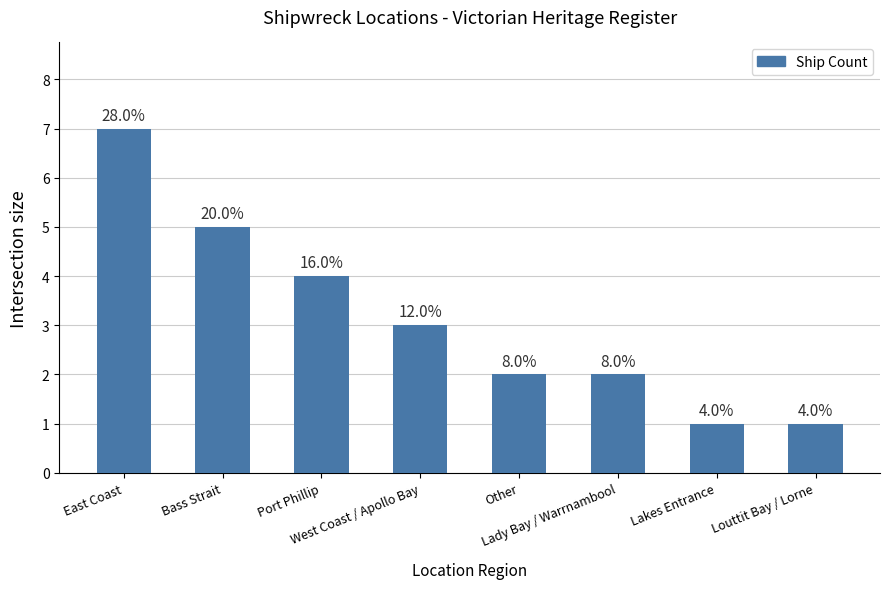

What is the sum of all values?

25